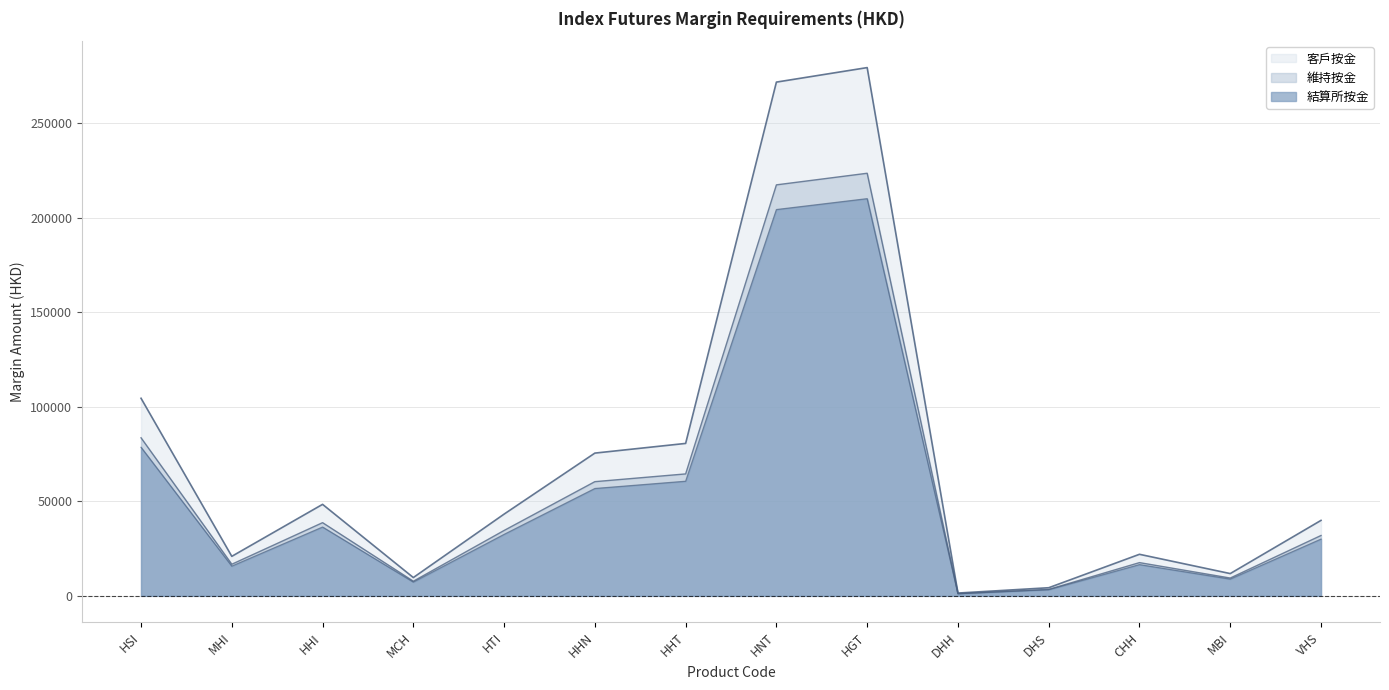

How many distinct data groups are displayed?

3